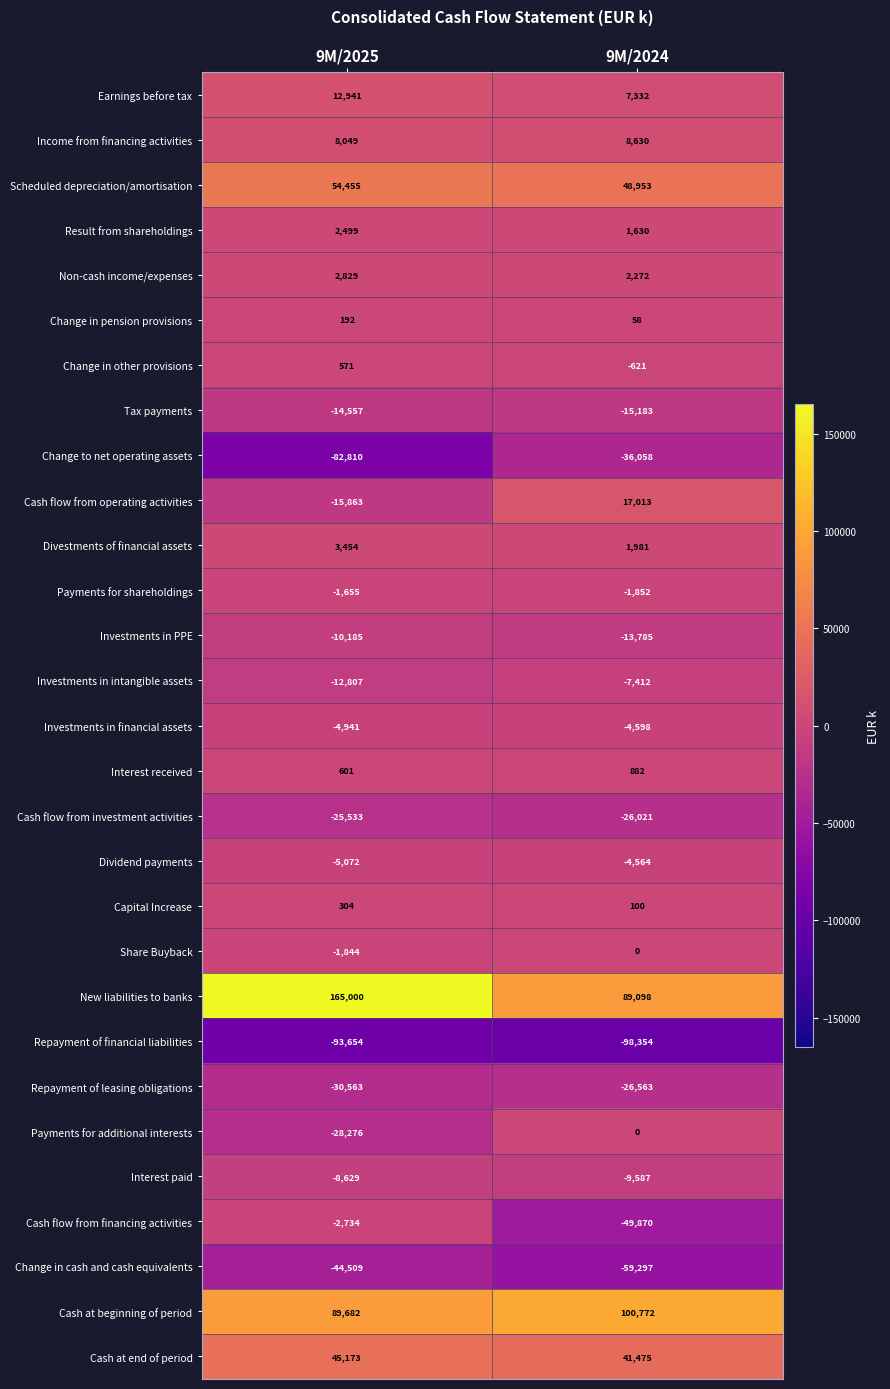

Rank the categories by Repayment of leasing obligations value from lowest to highest.

9M/2025, 9M/2024